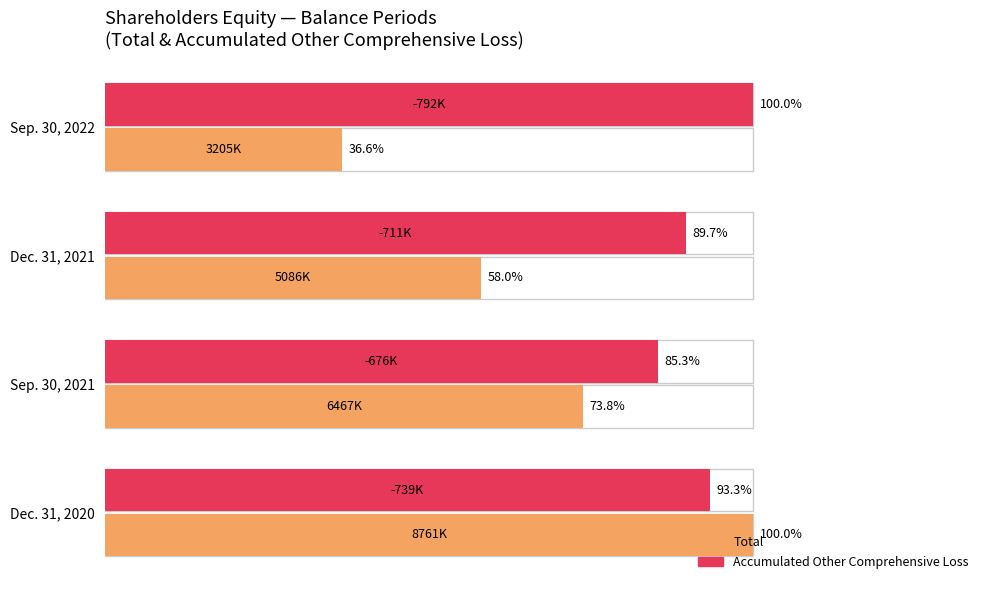

List the series in order of their peak value, highest first.

Total, Accumulated Other Comprehensive Loss